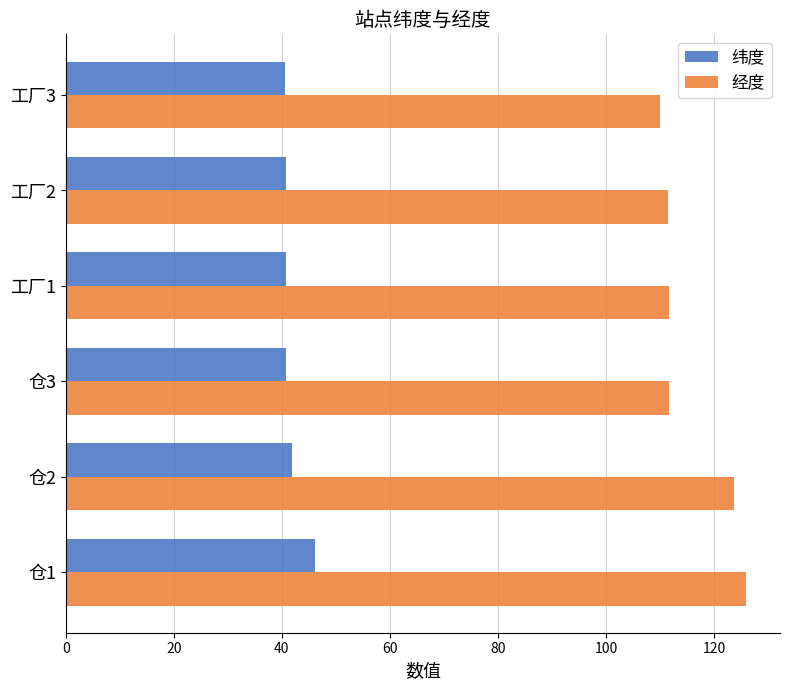

The value of 经度 at 工厂3 is 109.9. True or false?

True